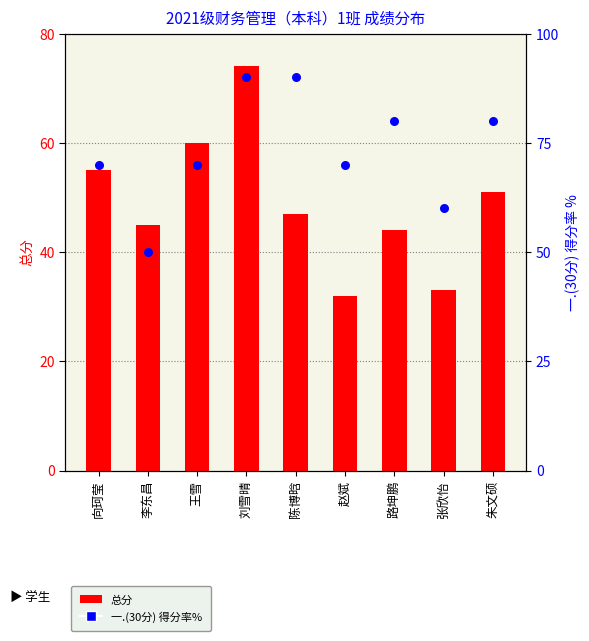

At how many categories does at least one series exceed 85?

2